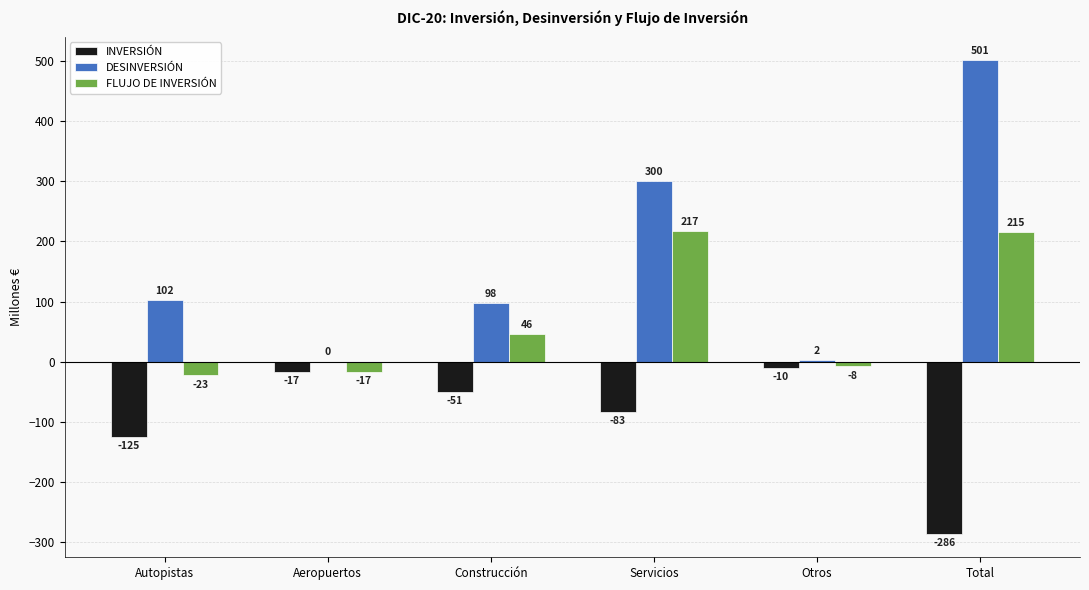

How many positive values does the FLUJO DE INVERSIÓN series have?

3